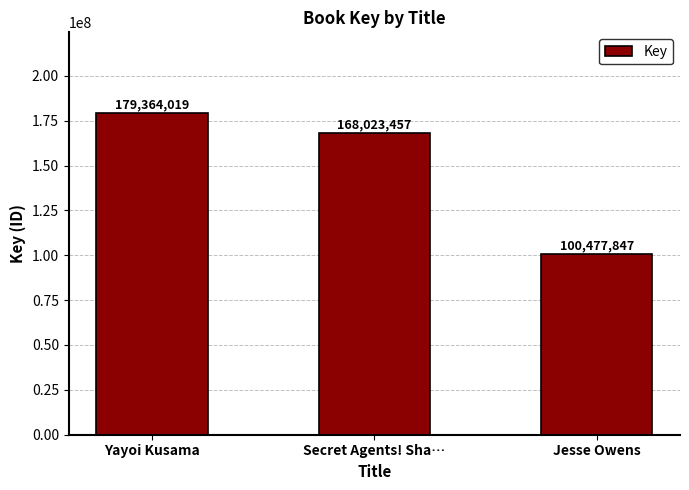

Reading left to right, transcribe all the data shown in this chart.

Yayoi Kusama=179364019	Secret Agents! Sha…=168023457	Jesse Owens=100477847